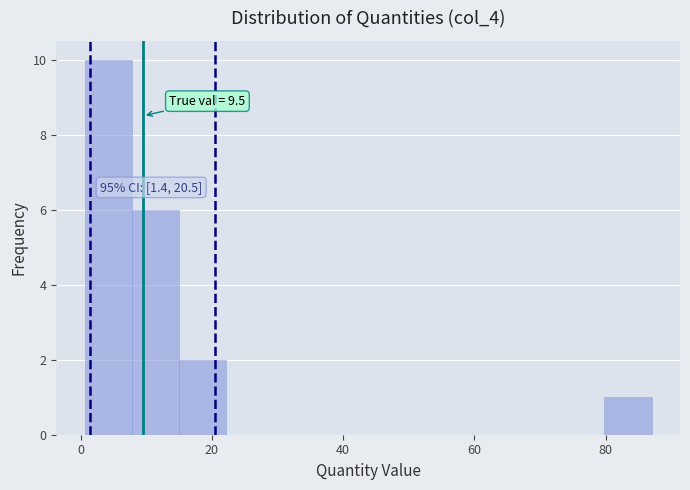

Around what value on the x-axis is the tallest bar? Give the approximate position of its centre, as read against the axis.

4